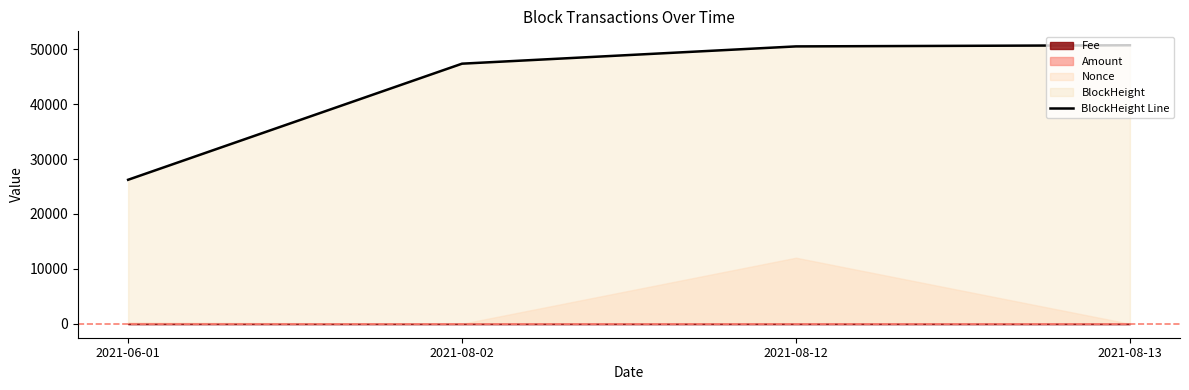

Reading left to right, list all the values displayed in this chart.

2021-06-01=26227	2021-08-02=47367	2021-08-12=50513	2021-08-13=50720